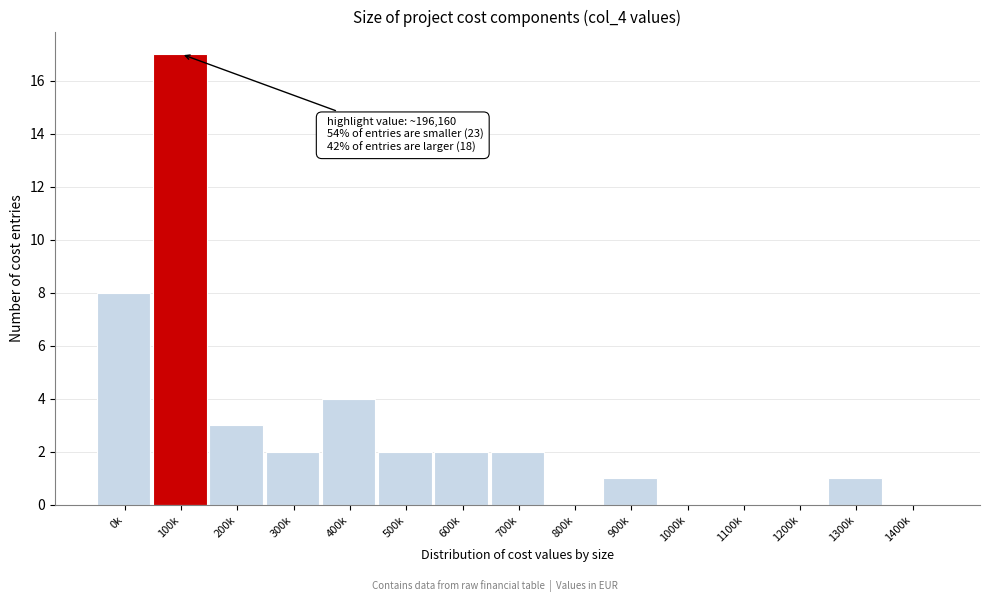

Reading left to right, what are all the values shown in this chart?

0k=8	100k=17	200k=3	300k=2	400k=4	500k=2	600k=2	700k=2	800k=0	900k=1	1000k=0	1100k=0	1200k=0	1300k=1	1400k=0